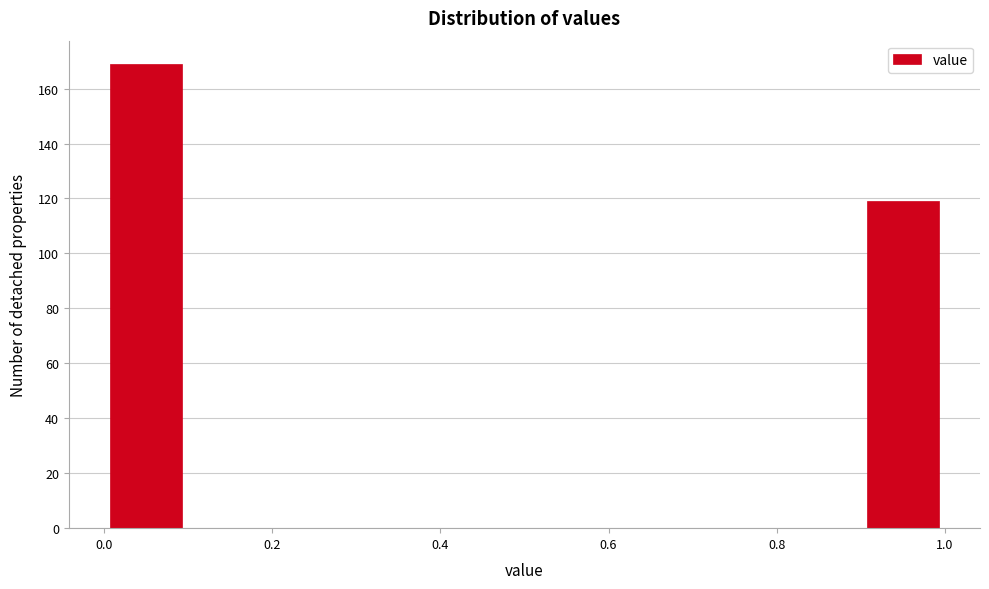

Reading left to right, list every bar in this chart as the range it spans on the x-axis followed by its height. The values are not printed on the chart, so give them approximately, as read against the axis.

0.0 to 0.1: 170
0.1 to 0.2: 0
0.2 to 0.3: 0
0.3 to 0.4: 0
0.4 to 0.5: 0
0.5 to 0.6: 0
0.6 to 0.7: 0
0.7 to 0.8: 0
0.8 to 0.9: 0
0.9 to 1.0: 120